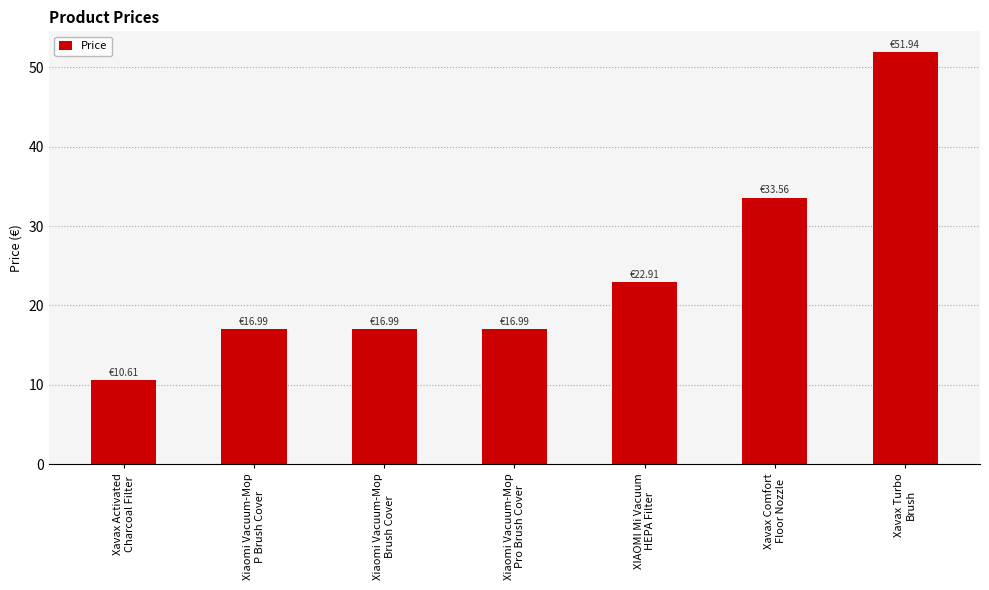

The chart shows a value of 17.0 at Xiaomi Vacuum-Mop
Pro Brush Cover. True or false?

True